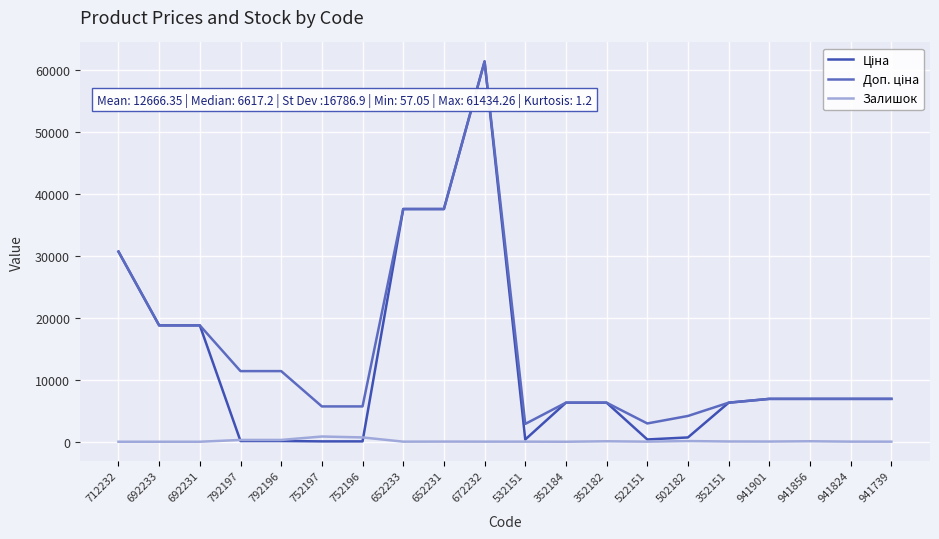

What is the total value across all series at 692233?

37593.6